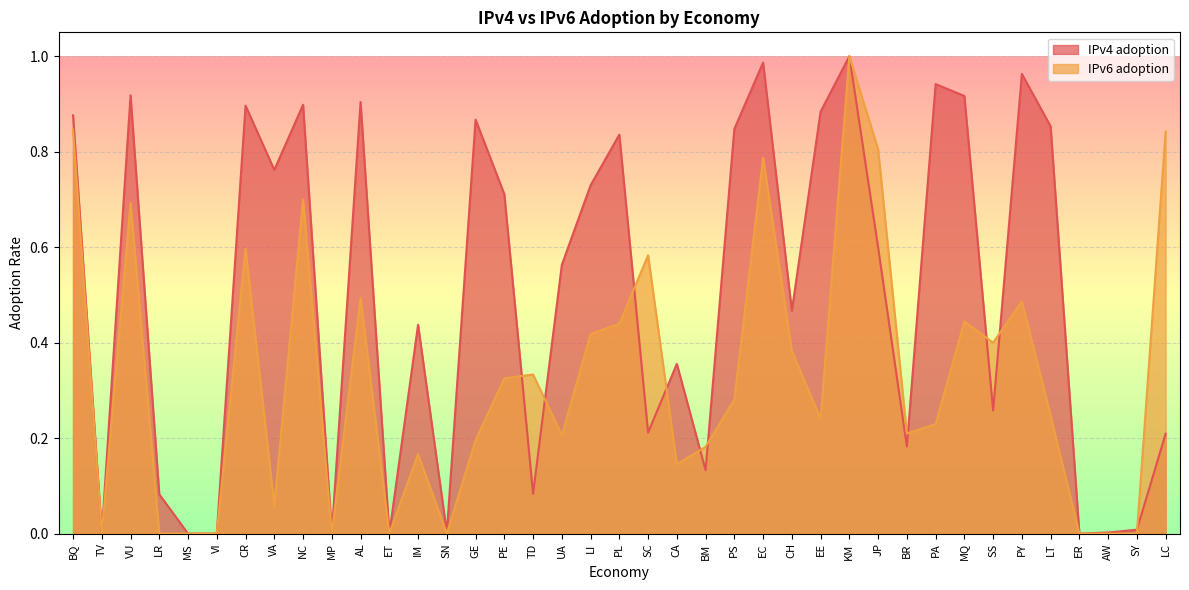

Between PE and AW, which series saw the biggest shift?

IPv4 adoption